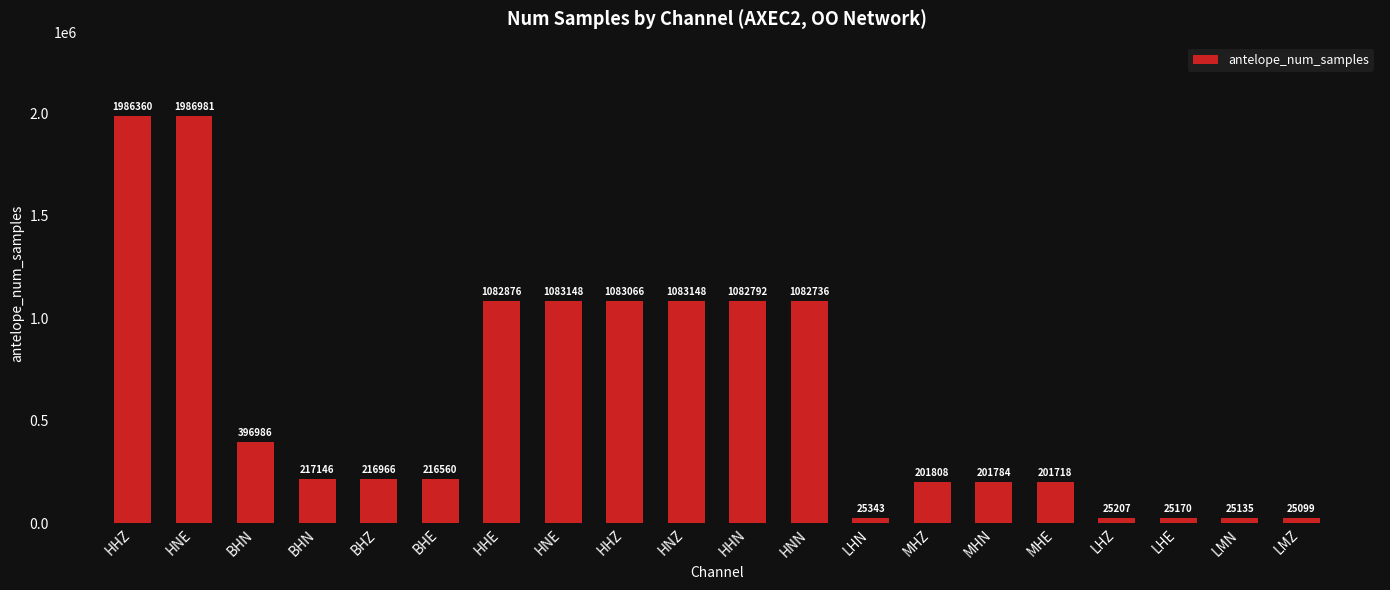

Reading left to right, transcribe all the data shown in this chart.

1986360	1986981	396986	217146	216966	216560	1082876	1083148	1083066	1083148	1082792	1082736	25343	201808	201784	201718	25207	25170	25135	25099